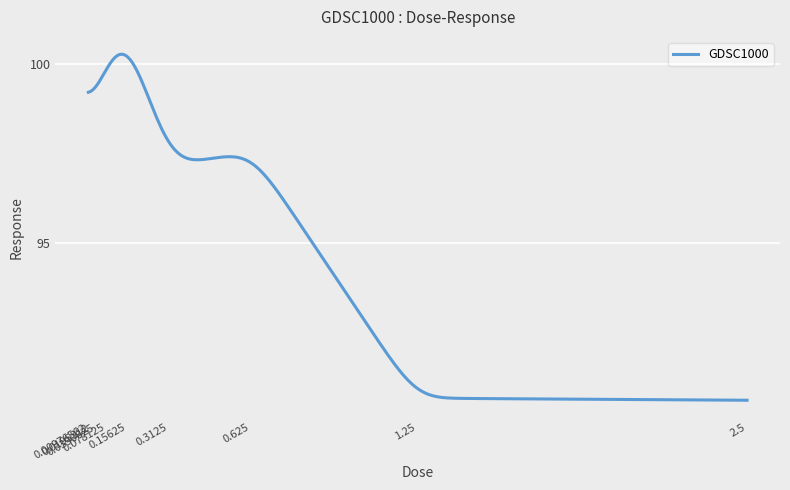

What is the smallest value displayed?

90.6